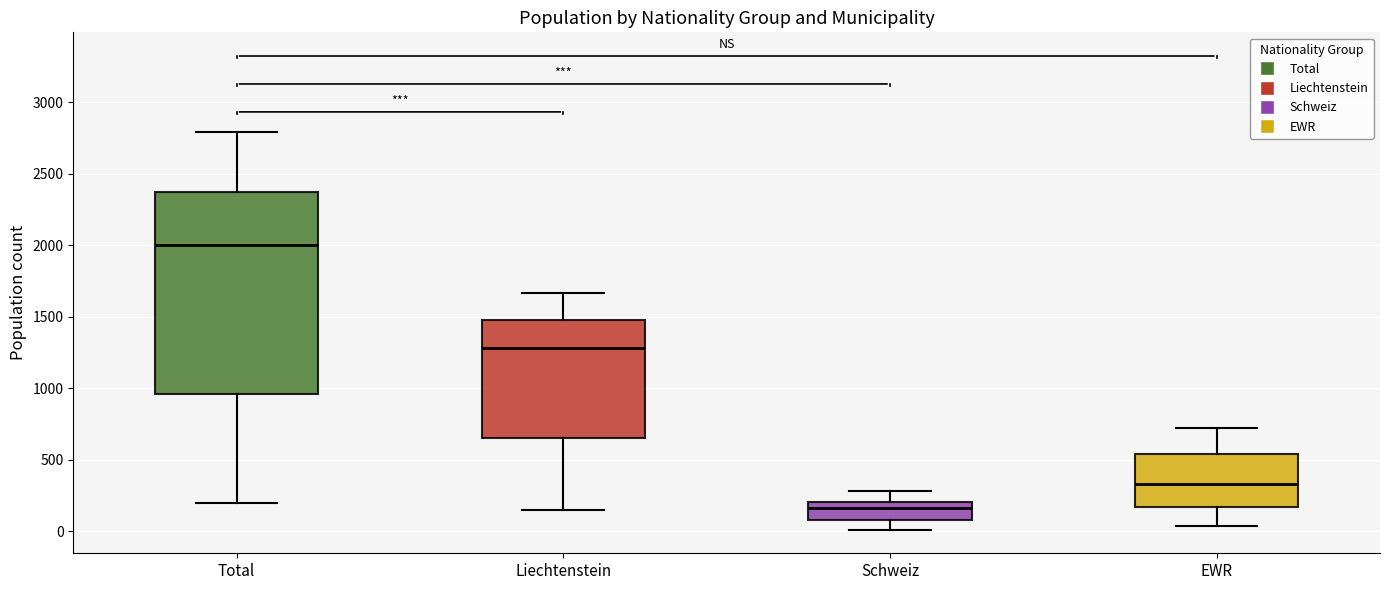

Where does the median line of the box for EWR sit on the y-axis? The values are not printed on the chart, so give them approximately, as read against the axis.

350